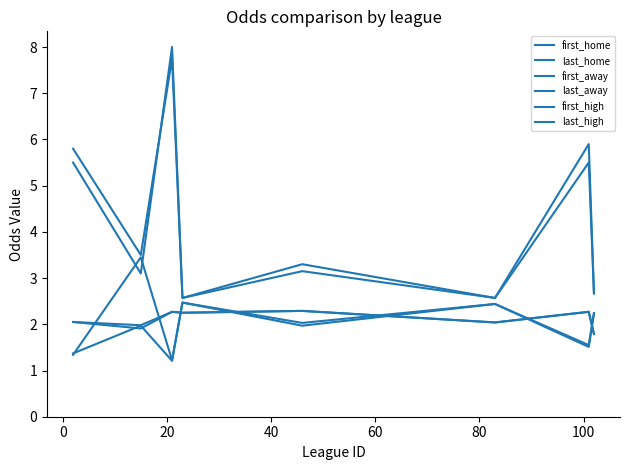

True or false: last_away and last_home cross at least once.

False